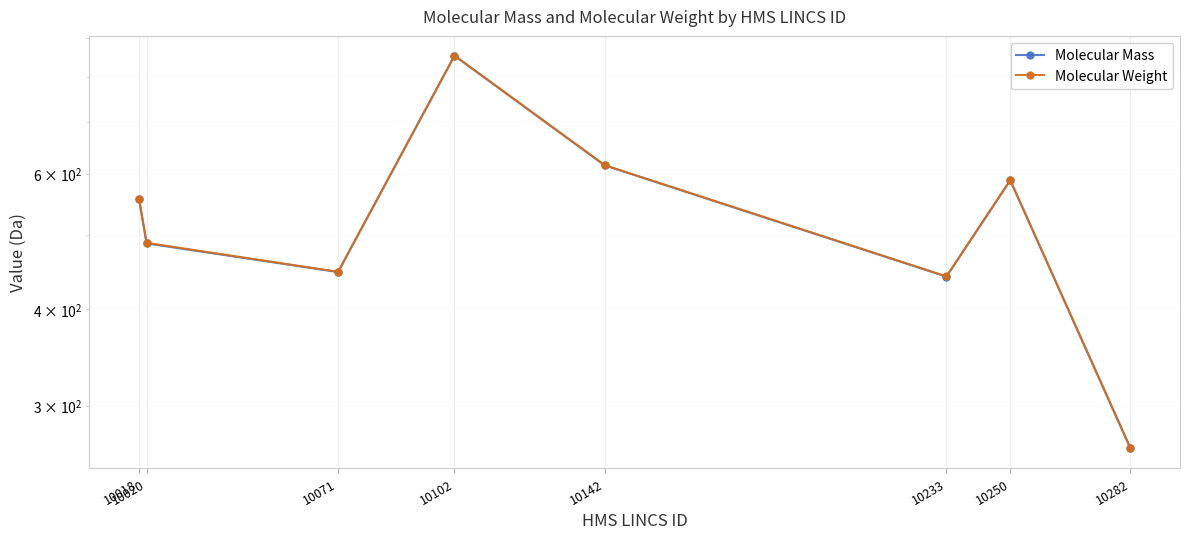

Which series has the widest spread of values?

Molecular Weight